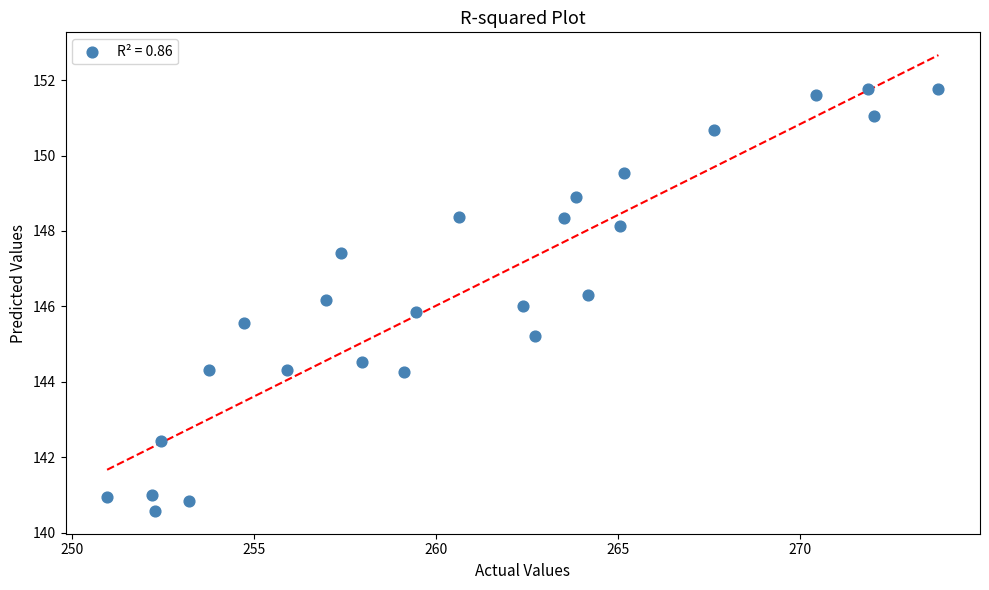

What is the range of Y values (max minus min)?

11.2